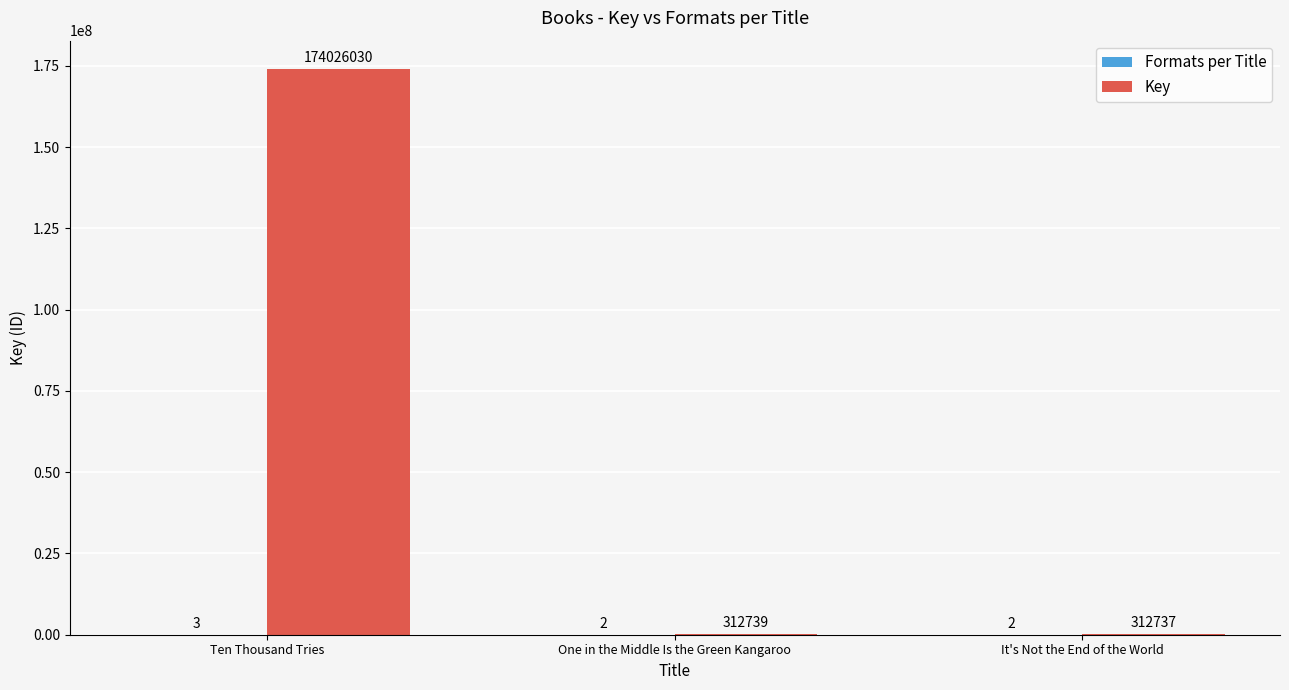

What value does the Key series have at Ten Thousand Tries?

174026030